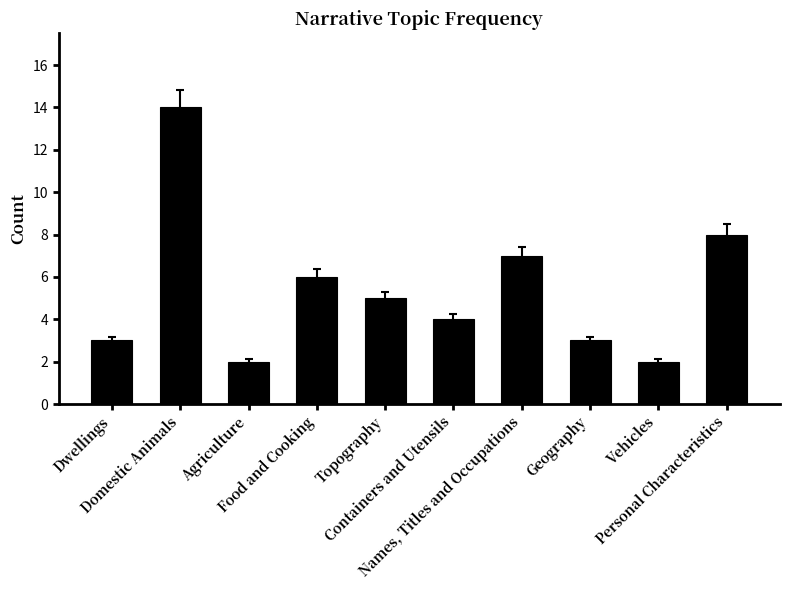

At which label is the value closest to 8?

Personal Characteristics